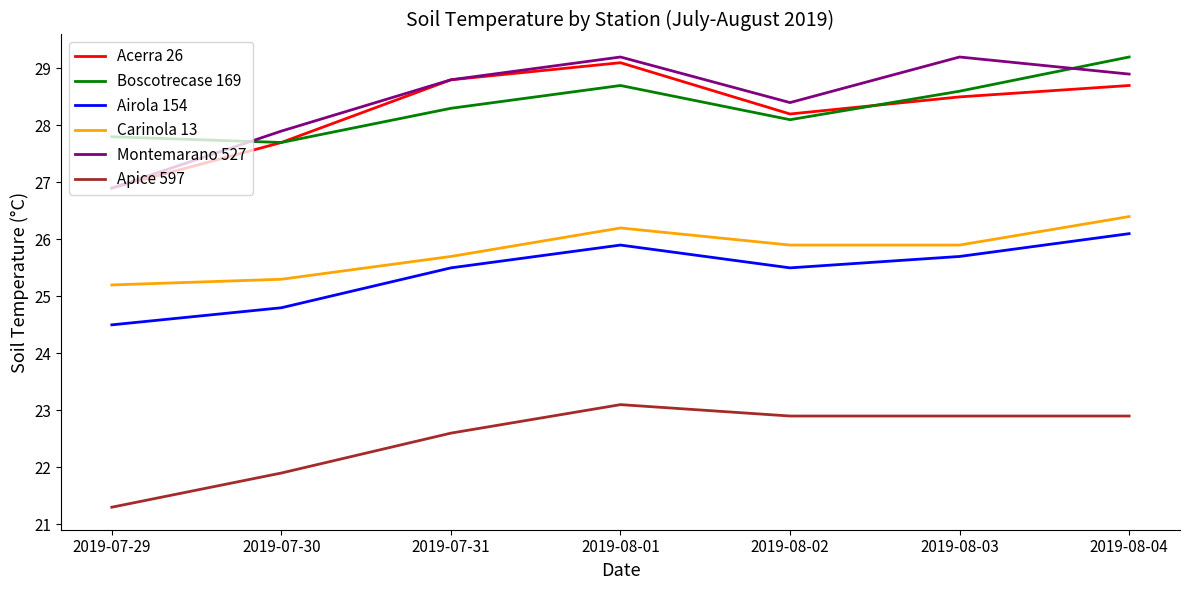

How many lines are shown in the chart?

6